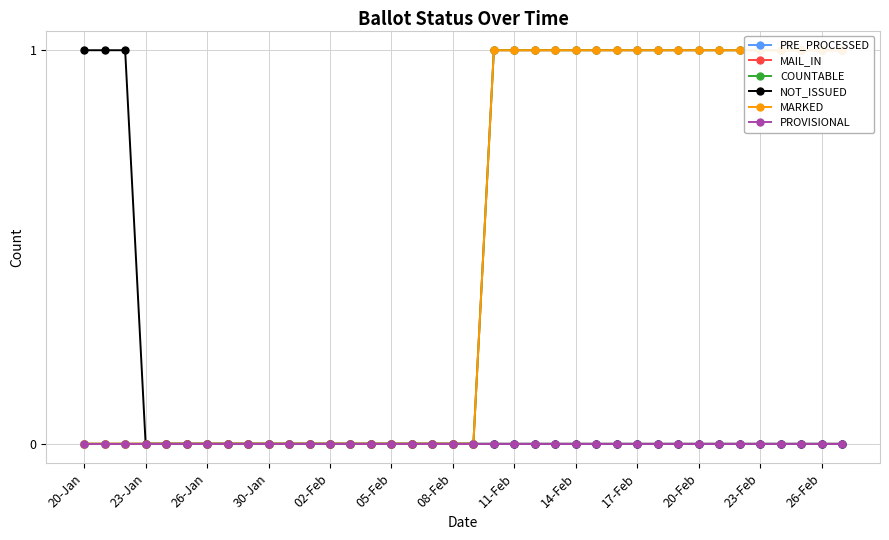

Rank the series by their maximum value, from highest to lowest.

MAIL_IN, COUNTABLE, NOT_ISSUED, MARKED, PRE_PROCESSED, PROVISIONAL